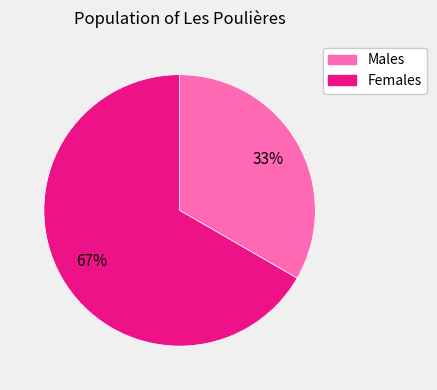

Is there any slice that represents more than half of the pie?

Yes